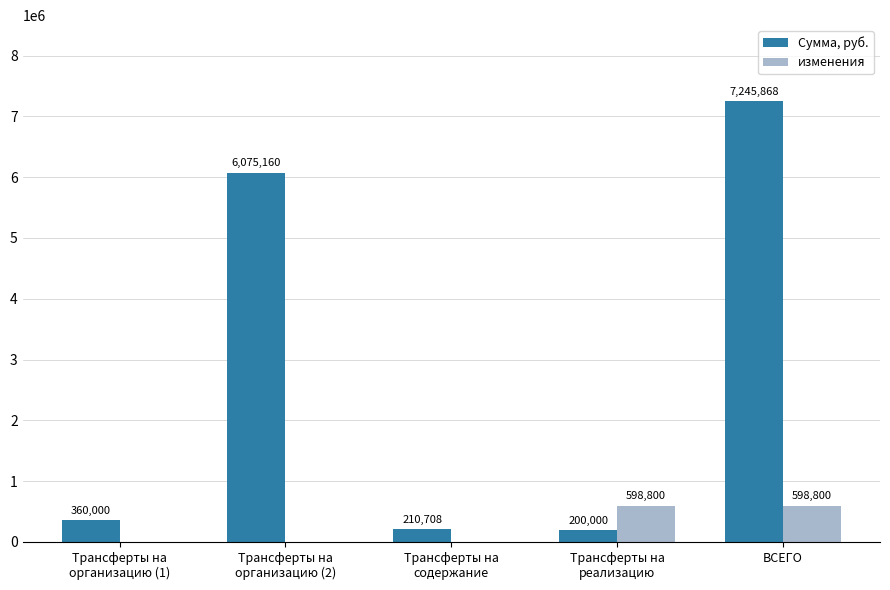

What is the greatest value displayed?

7245868